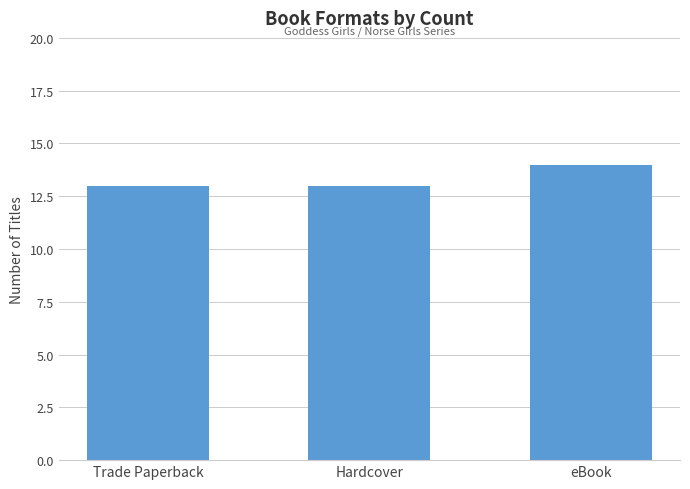

Reading left to right, extract all data points from this chart.

13	13	14